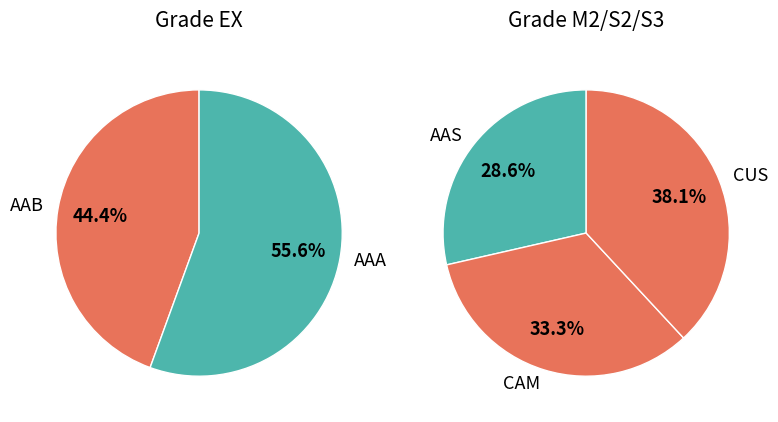

Rank the categories by value from lowest to highest.

AAB, AAA, AAS, CAM, CUS